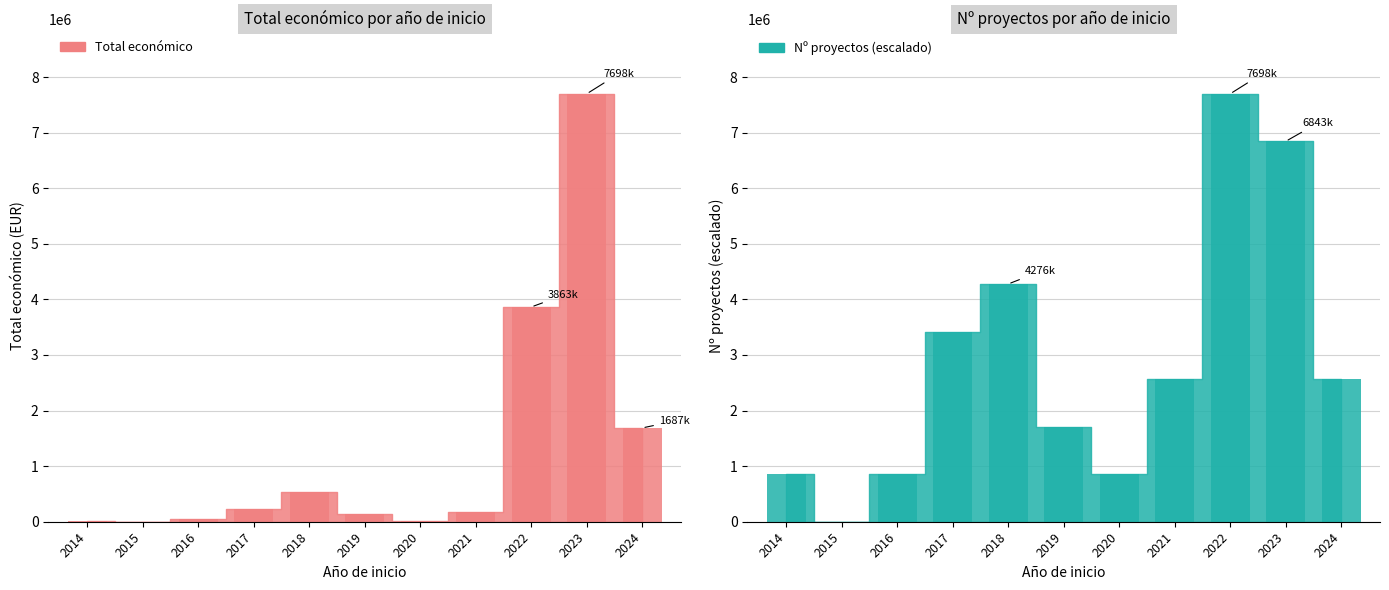

The value of Nº proyectos (escalado) bar at 2021 is 2566188.7. True or false?

True